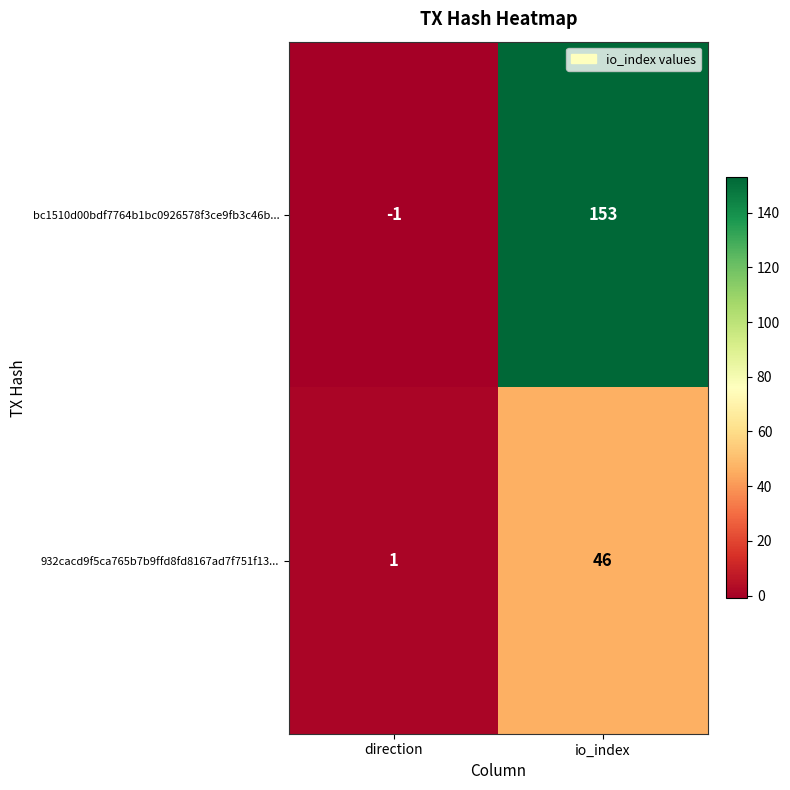

How many values in the 932cacd9f5ca765b7b9ffd8fd8167ad7f751f13... series are below 46?

1